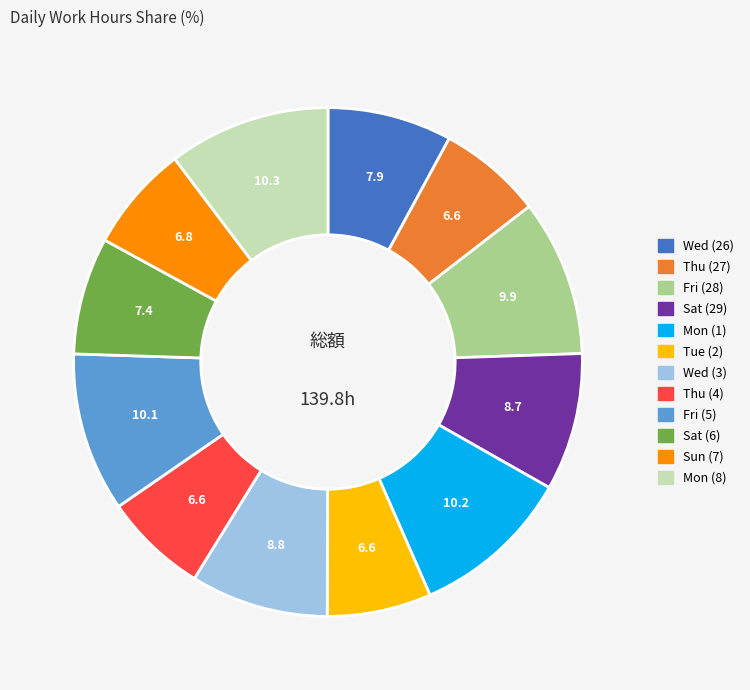

Is it true that Fri (28) is 10% of the pie?

True